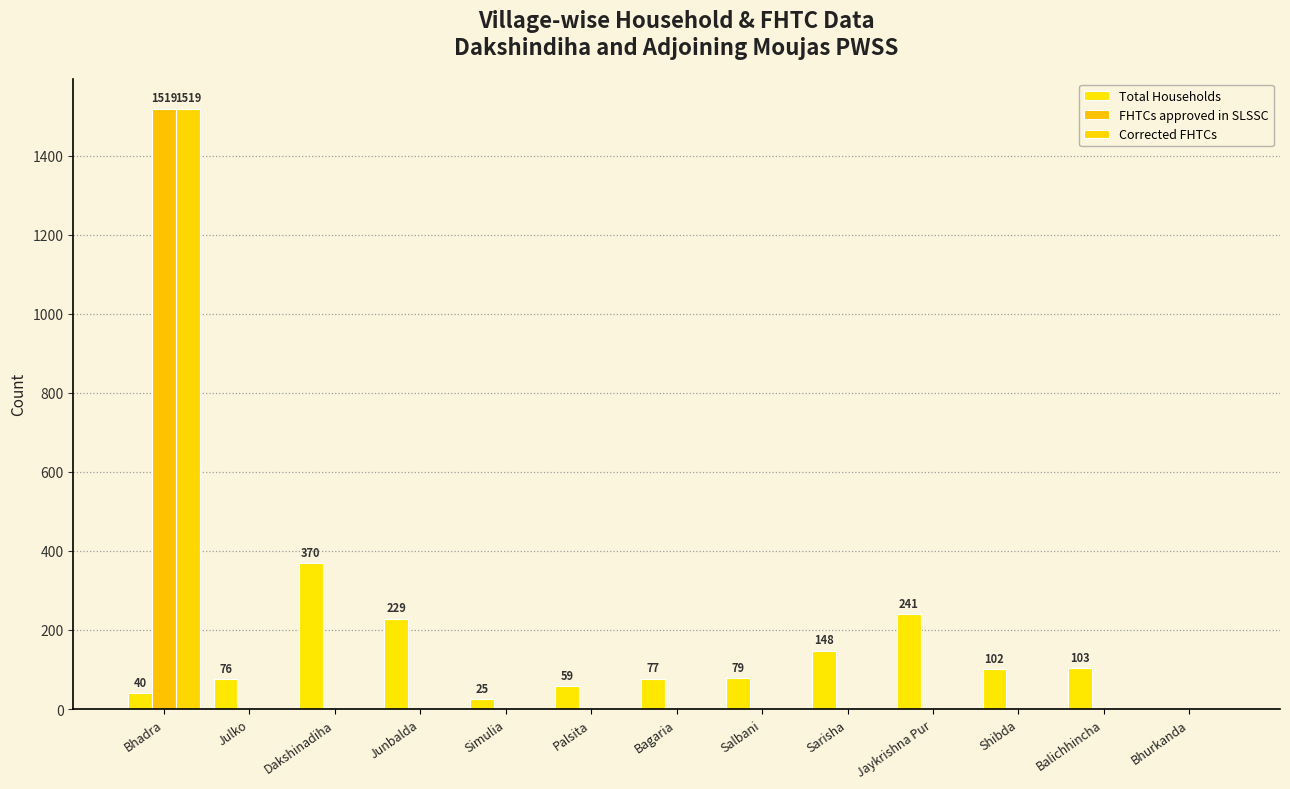

How many categories are shown in the chart?

13